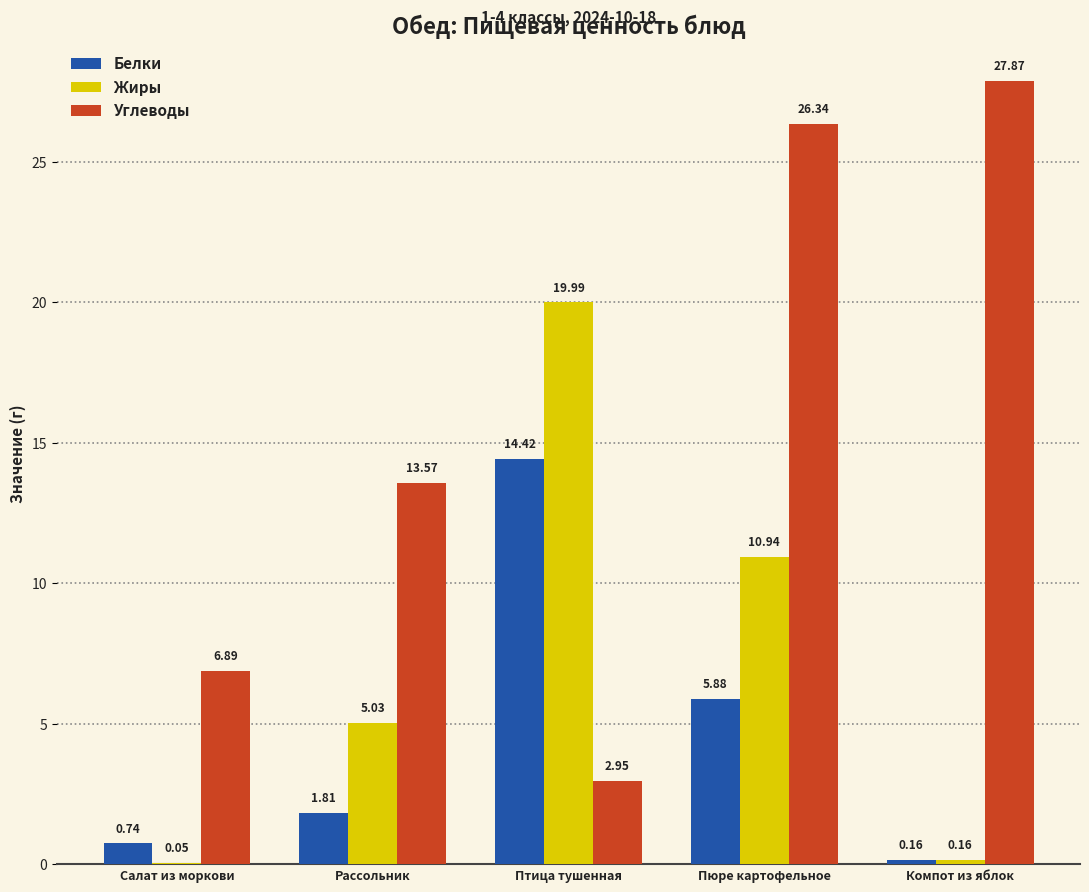

Where does the Жиры series first go above 5?

Рассольник